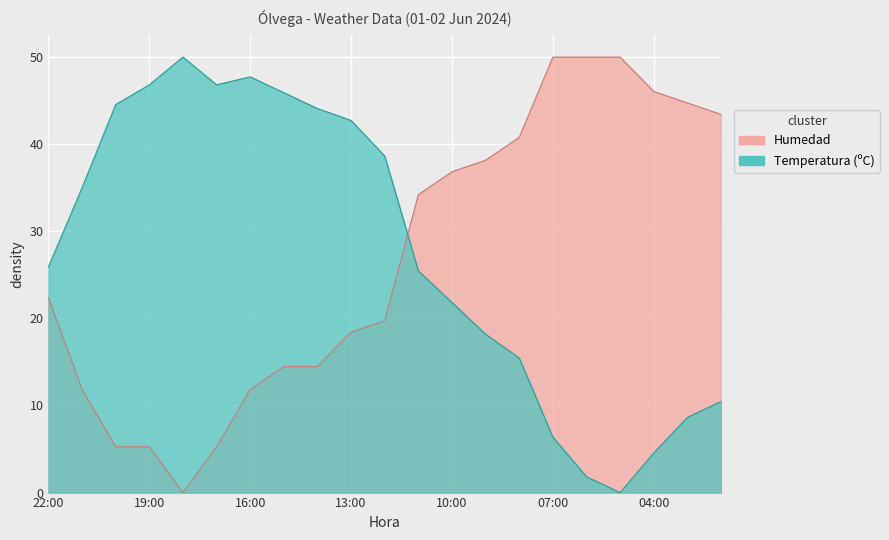

Rank the series at 16:00 from highest to lowest value.

Temperatura, Humedad